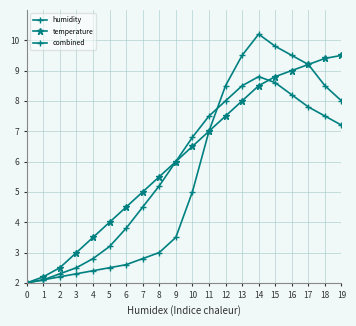

At 5, list the series in order from smallest to largest.

humidity, combined, temperature